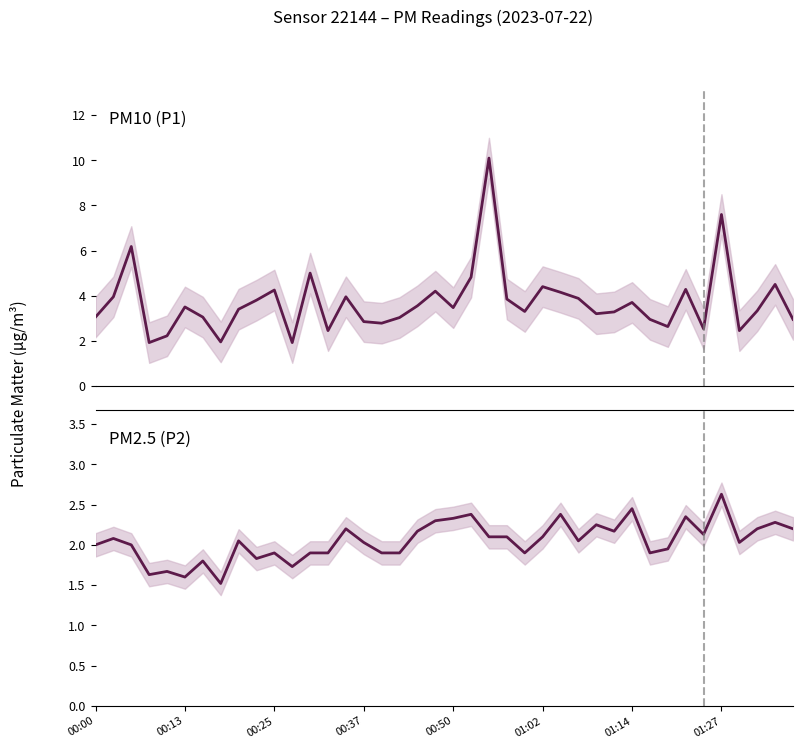

What is the total value across all series at 16?

4.7